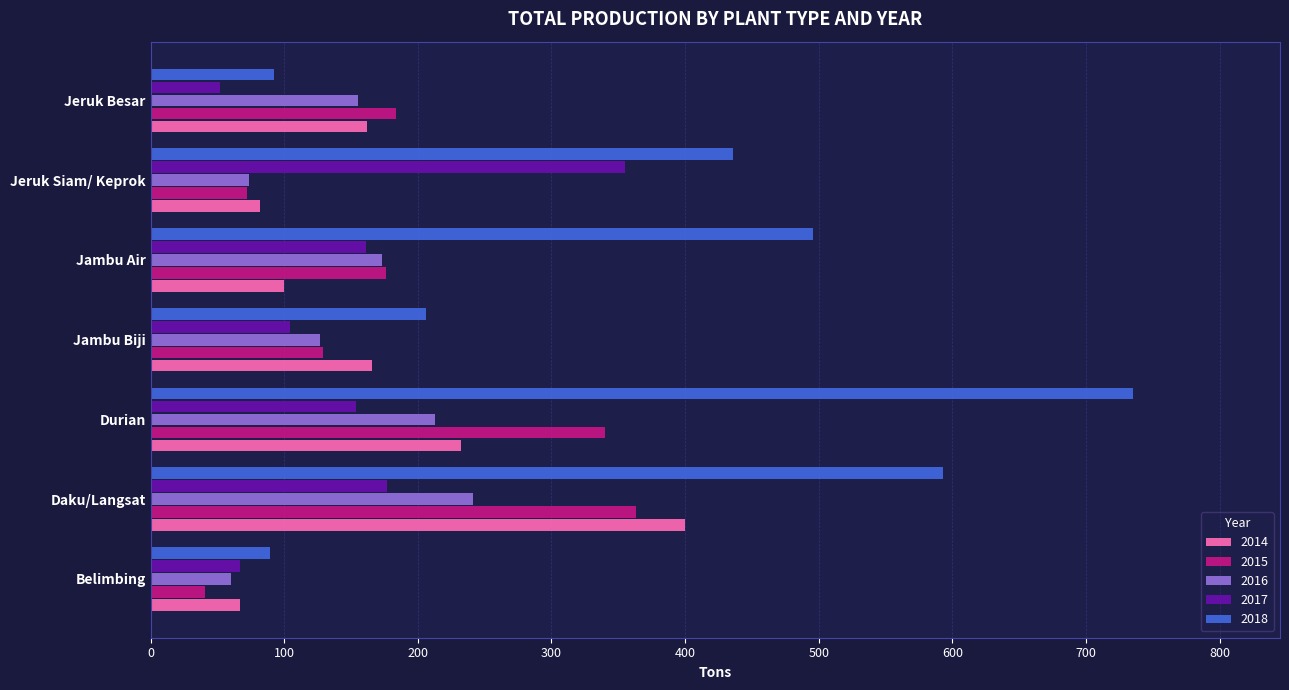

What is the approximate value of 2015 at Belimbing?

41